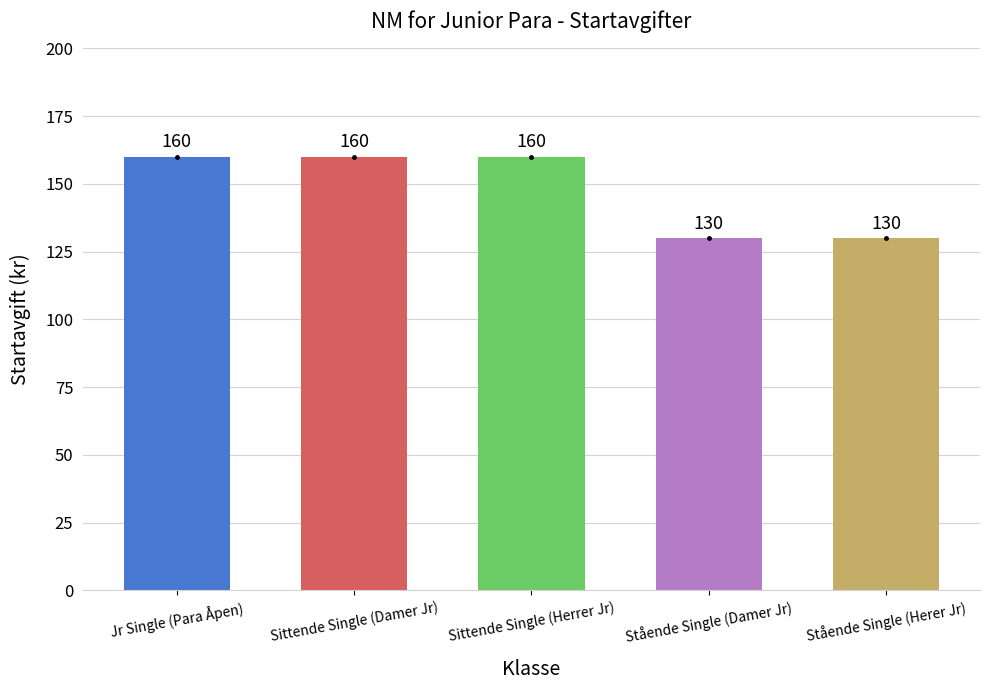

What is the ratio of the value at Sittende Single (Damer Jr) to the value at Jr Single (Para Åpen)?

1.0